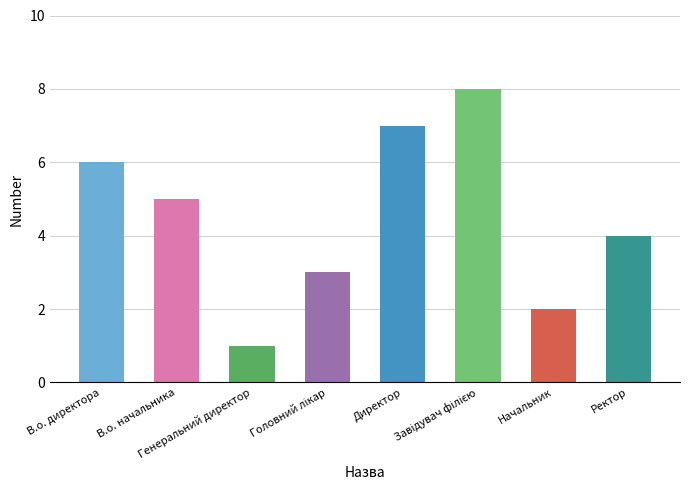

Count the values in the range 3 to 7.

5